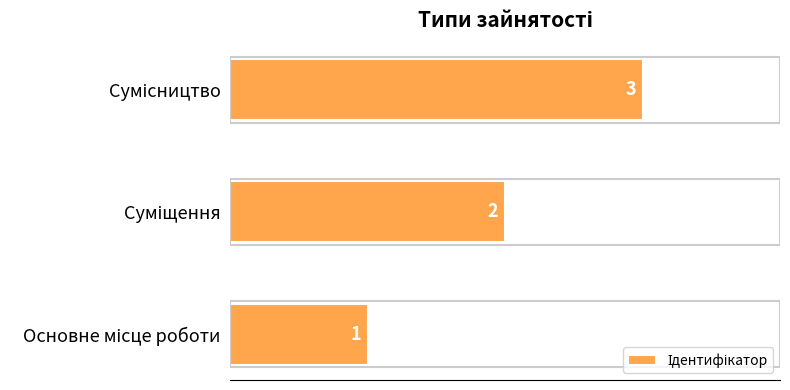

What is the sum of all values?

6